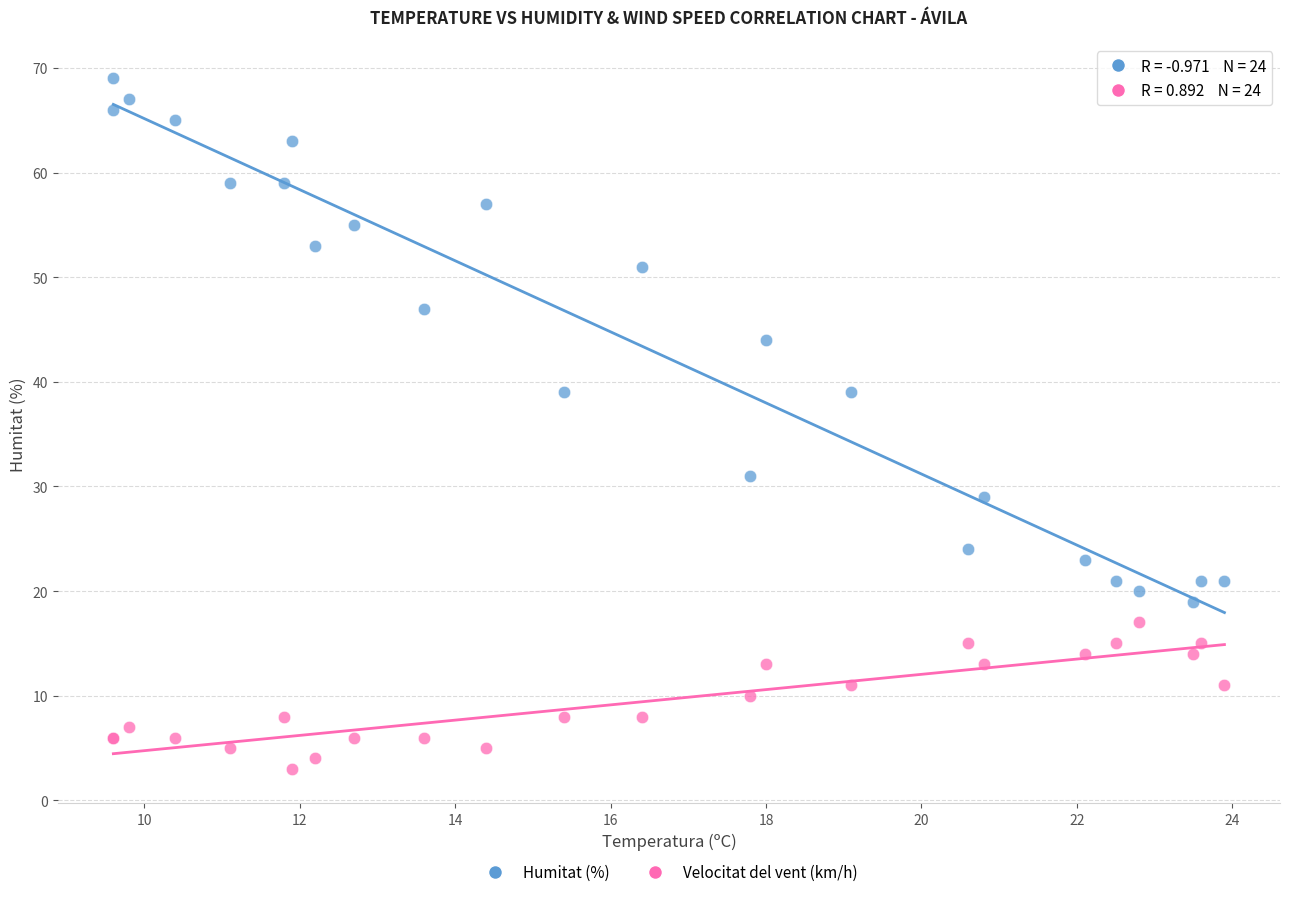

Which series reaches the minimum Y coordinate?

Velocitat del vent (km/h)